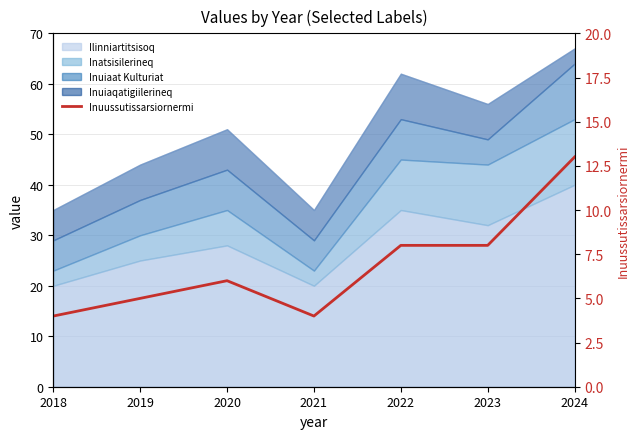

Does the chart have visible grid lines?

Yes